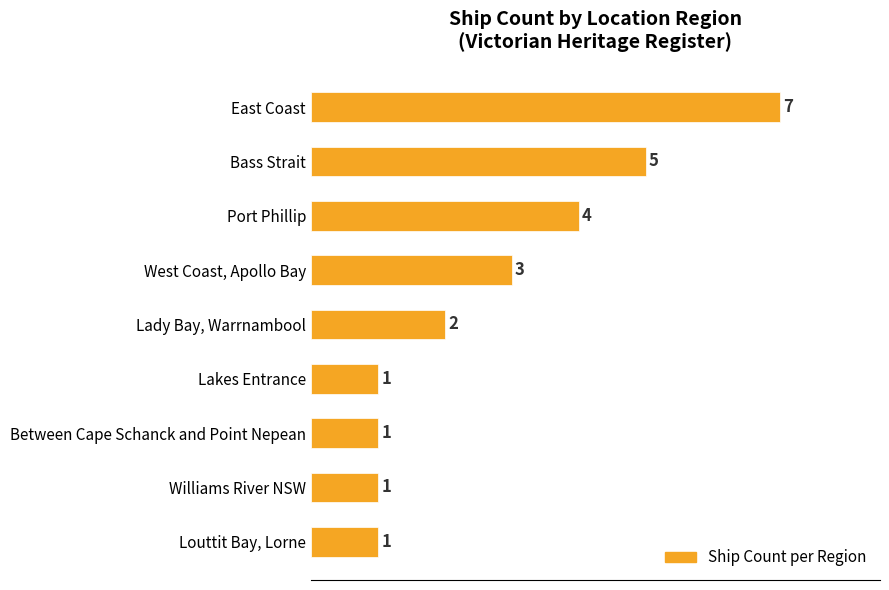

Approximately how many times larger is the value at Port Phillip compared to East Coast?

0.6